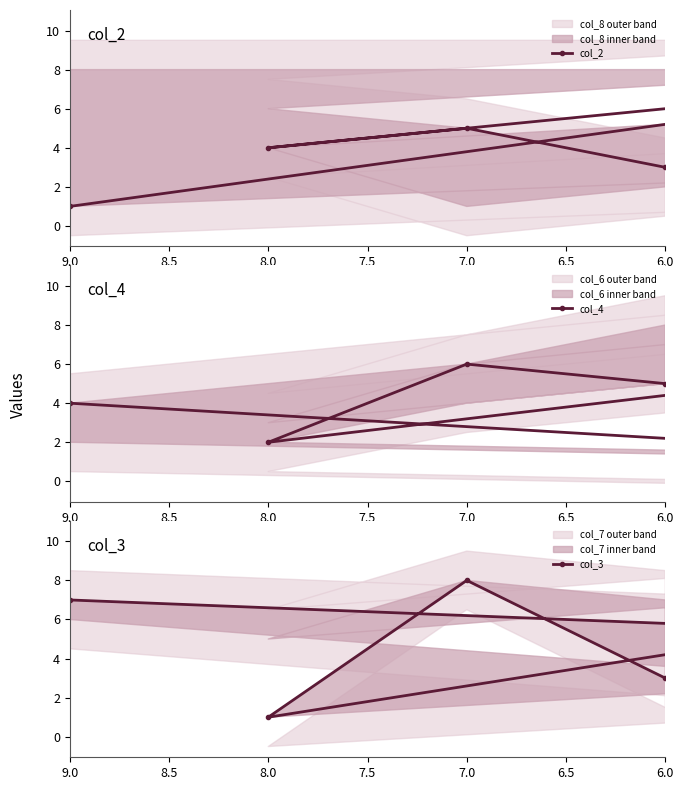

Is it true that col_4 equals 3 at 8.0?

False